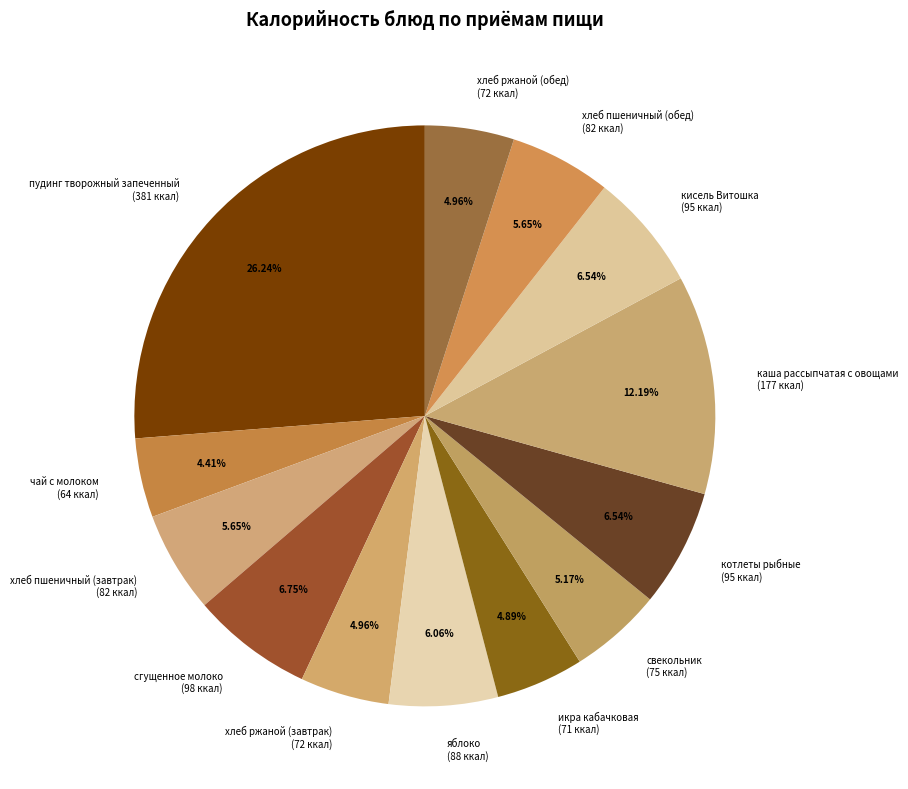

Is there any slice that represents more than half of the pie?

No